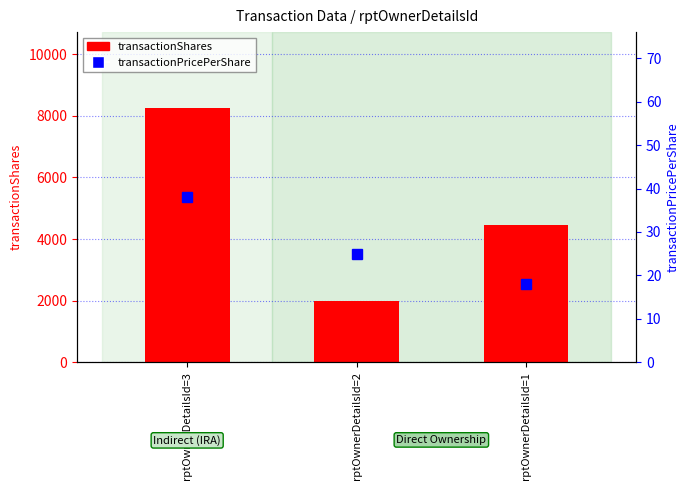

Read the transactionShares value at rptOwnerDetailsId=2, to the nearest 10.

2000